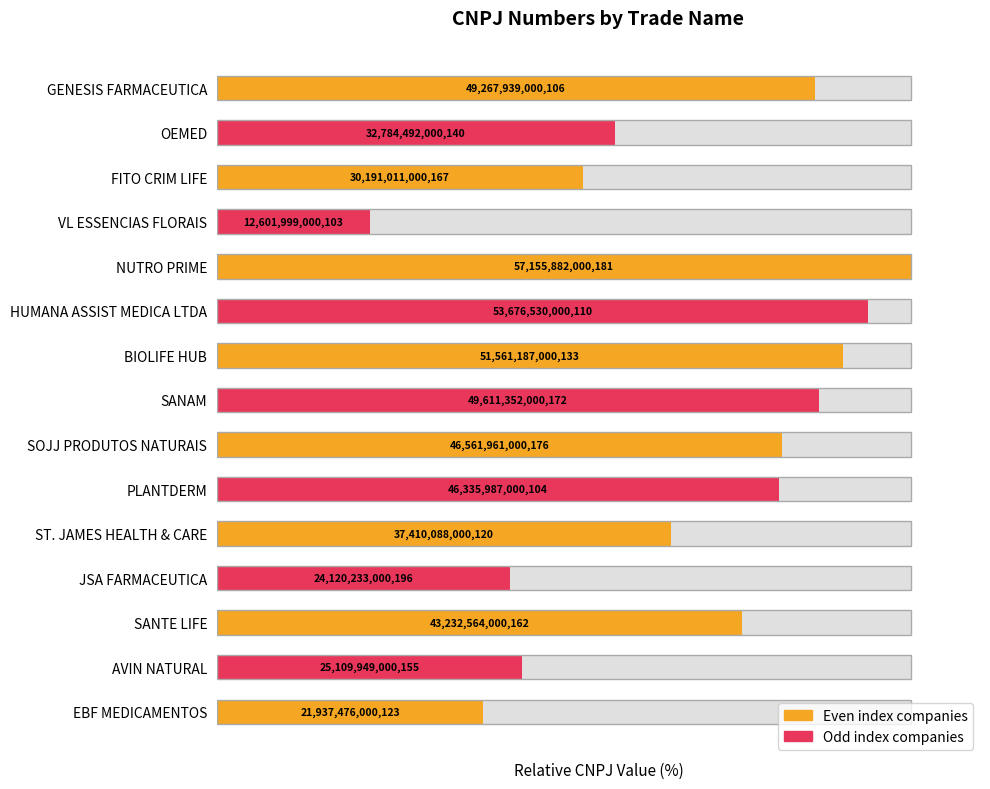

Rank the categories by value from highest to lowest.

NUTRO PRIME, HUMANA ASSIST MEDICA LTDA, BIOLIFE HUB, SANAM, GENESIS FARMACEUTICA, SOJJ PRODUTOS NATURAIS, PLANTDERM, SANTE LIFE, ST. JAMES HEALTH & CARE, OEMED, FITO CRIM LIFE, AVIN NATURAL, JSA FARMACEUTICA, EBF MEDICAMENTOS, VL ESSENCIAS FLORAIS